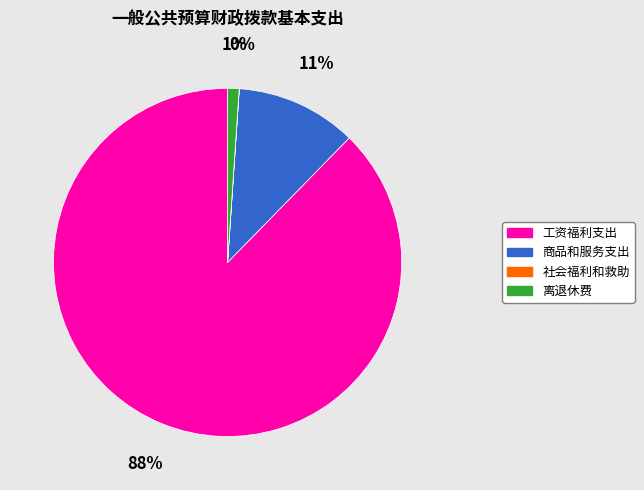

Do 工资福利支出 and 商品和服务支出 together represent more than half of the pie?

Yes